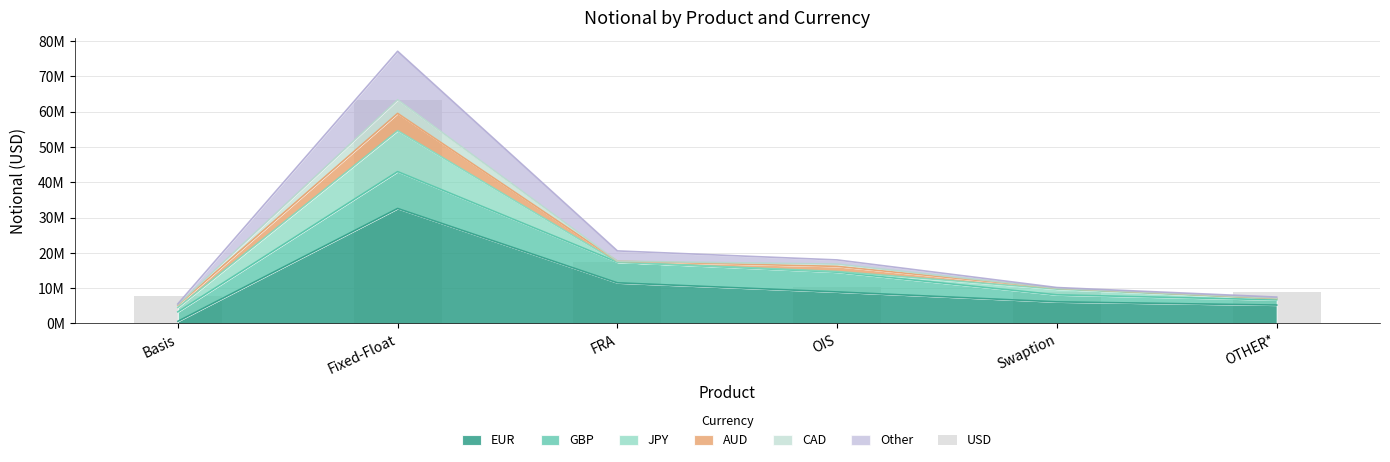

Is it true that the value at Basis is 13352825?

False